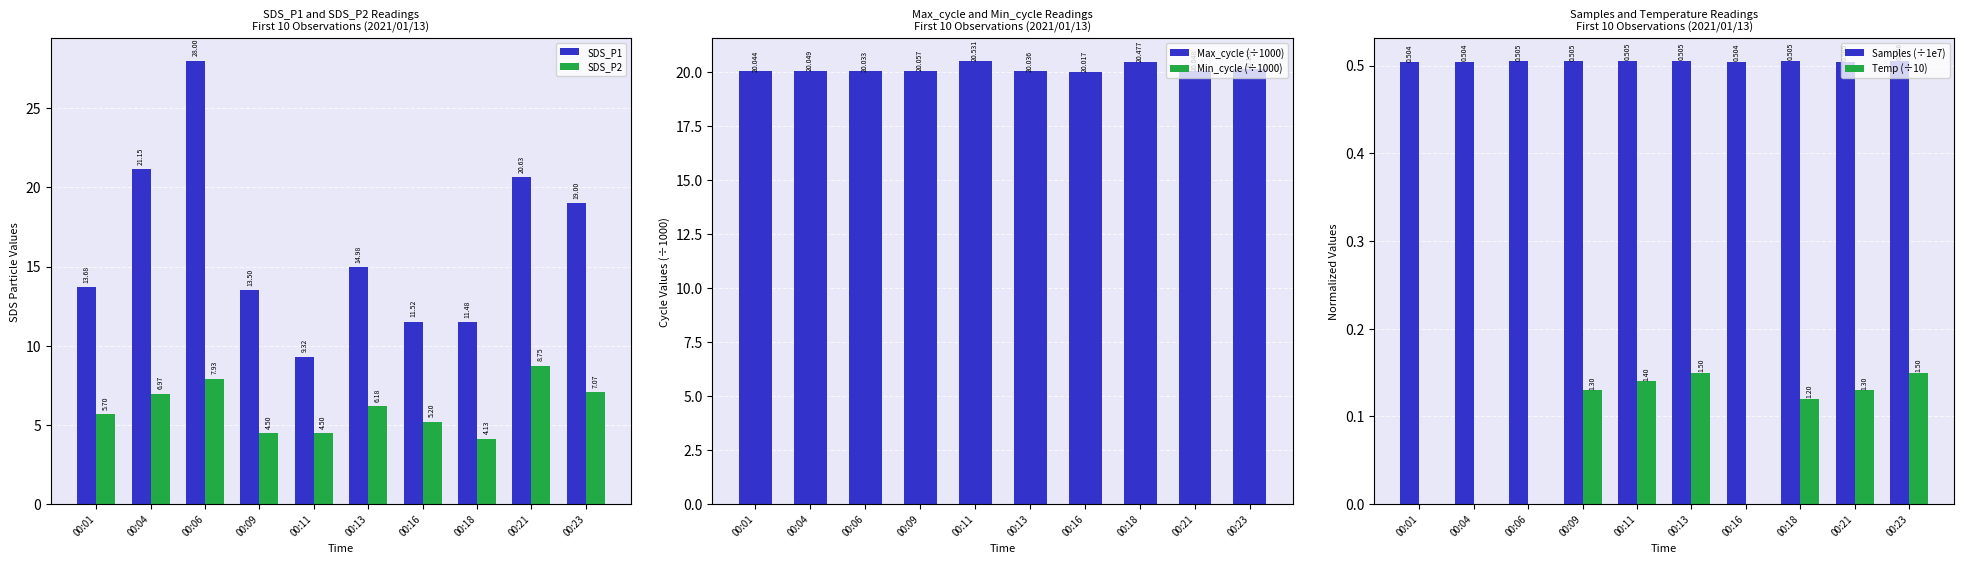

The SDS_P1 series shows 16.1 at 00:18. True or false?

False